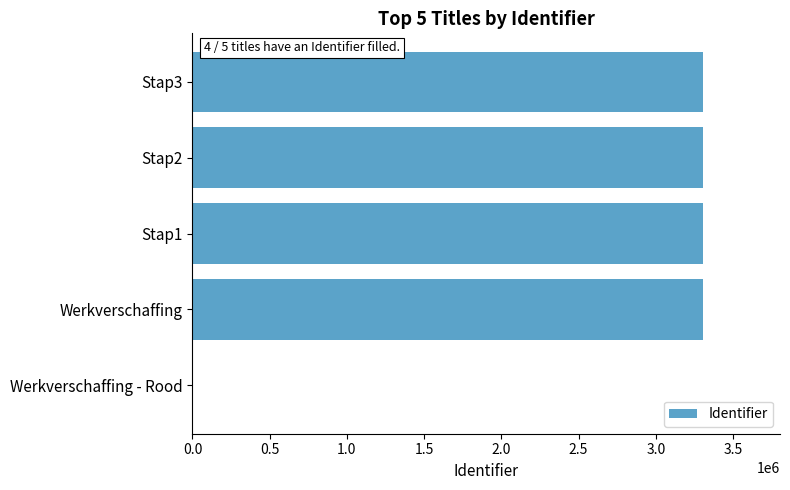

Does the chart contain stacked bars?

No